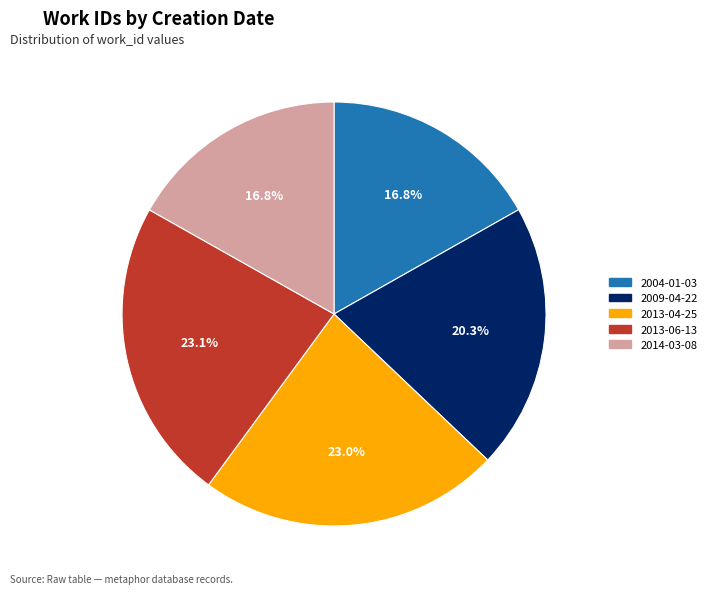

Does 2013-04-25 account for over 50% of the chart?

No